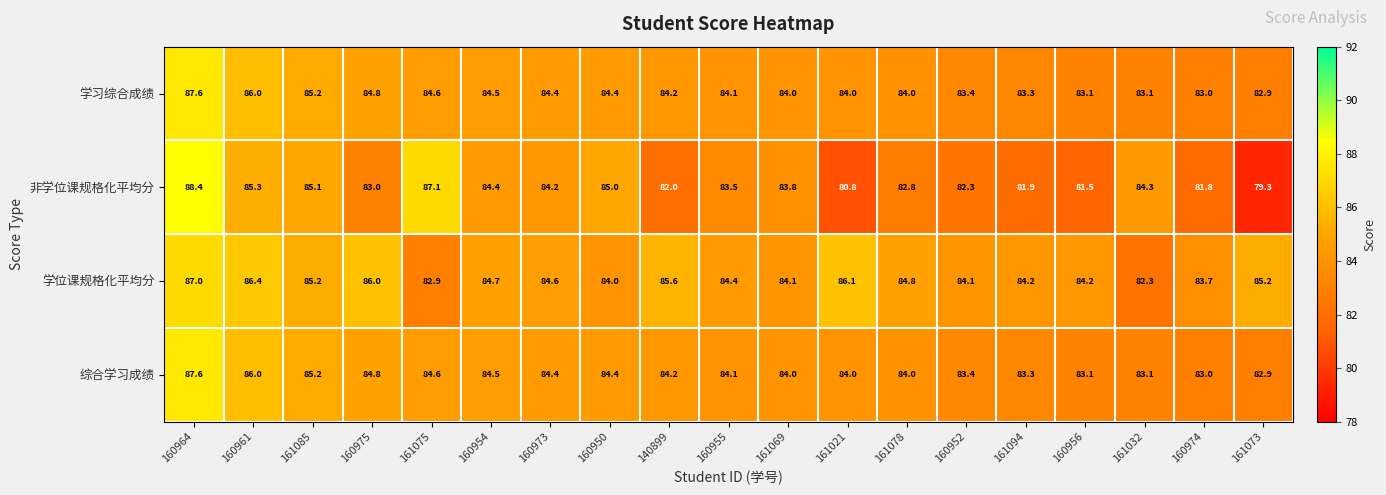

What is the lowest value of the 综合学习成绩 series?

82.9